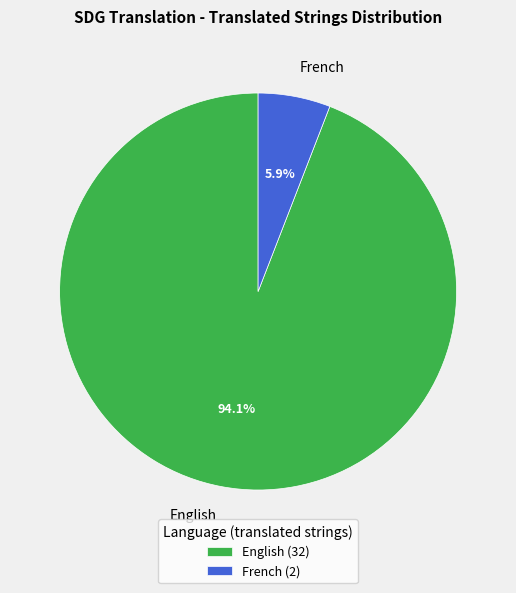

Which category has the biggest portion of the pie?

English